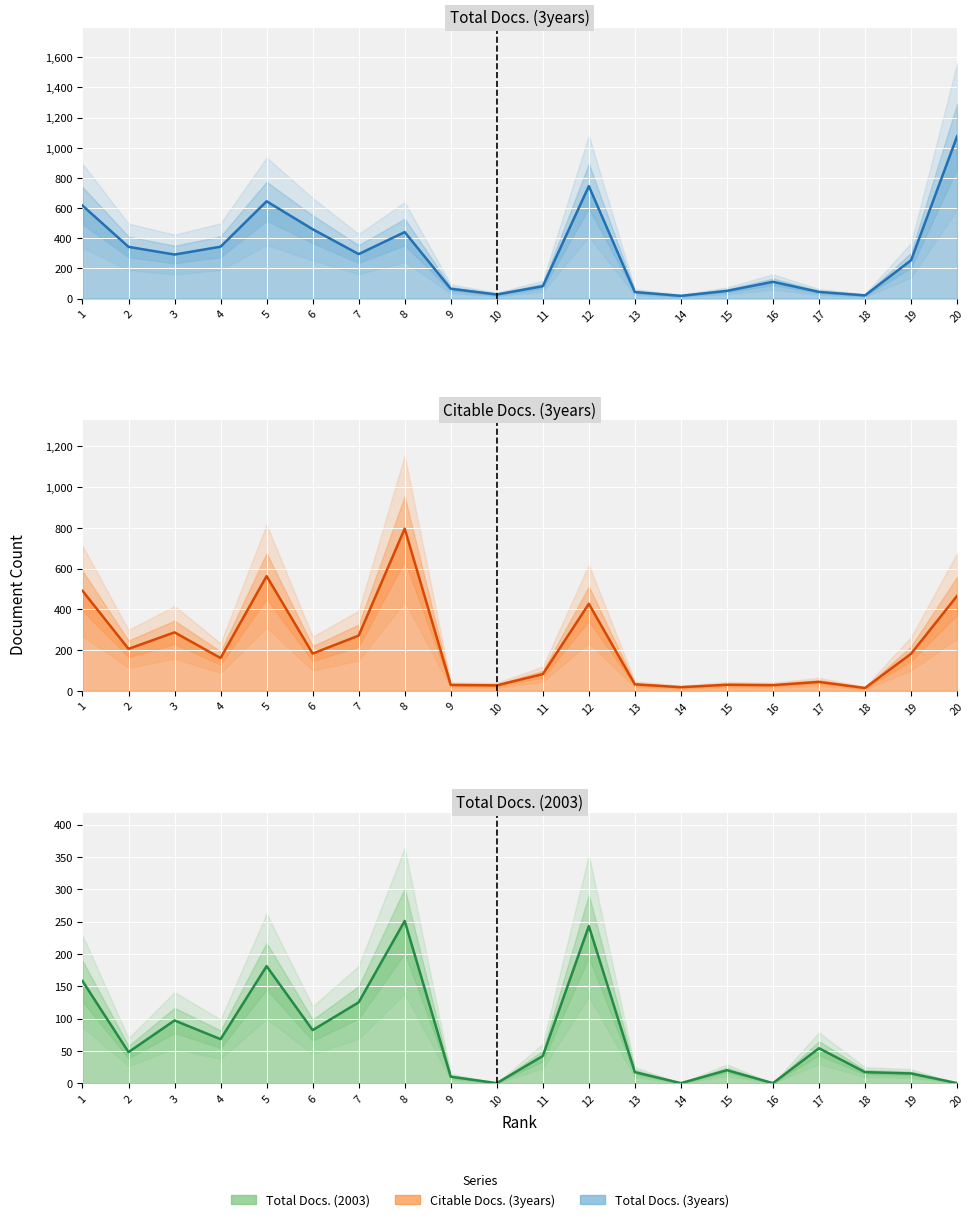

The Citable Docs. (3years) series shows 29 at 9. True or false?

True